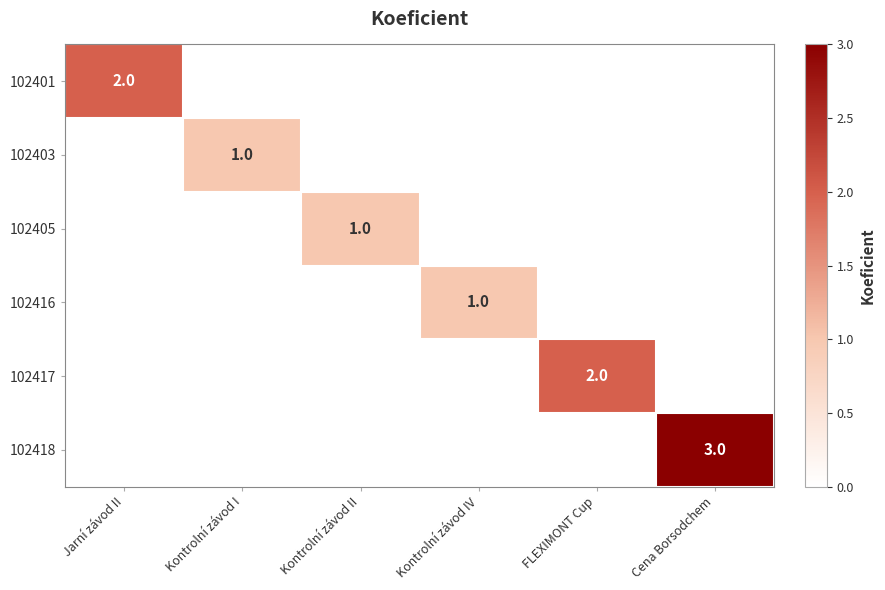

The 102403 series shows 1 at Kontrolní závod I. True or false?

True